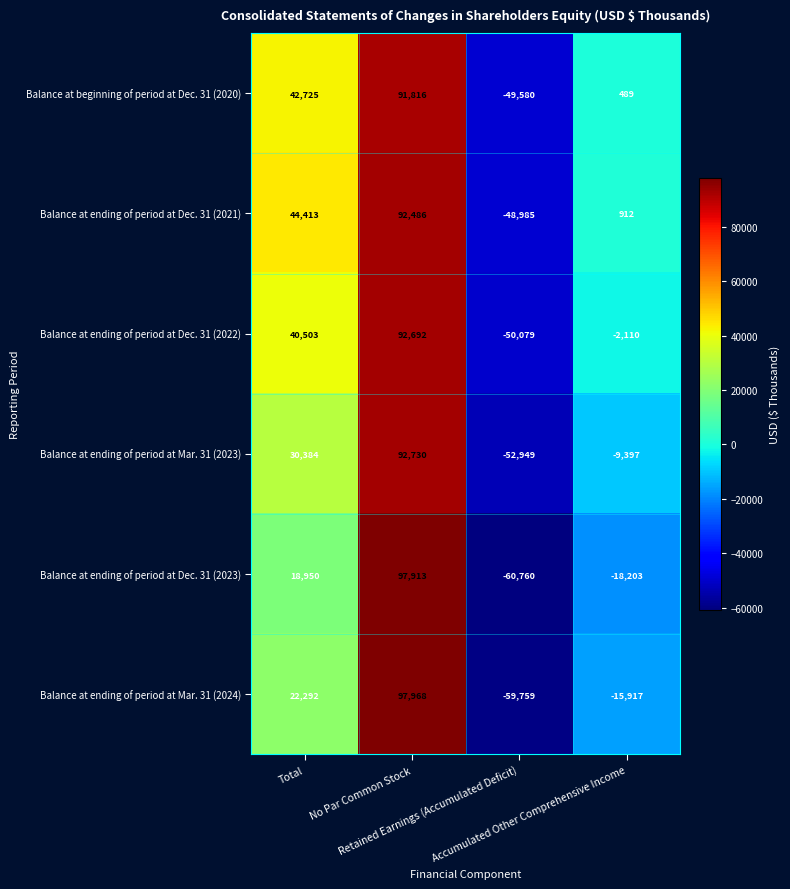

What is the maximum value shown in the chart?

97968